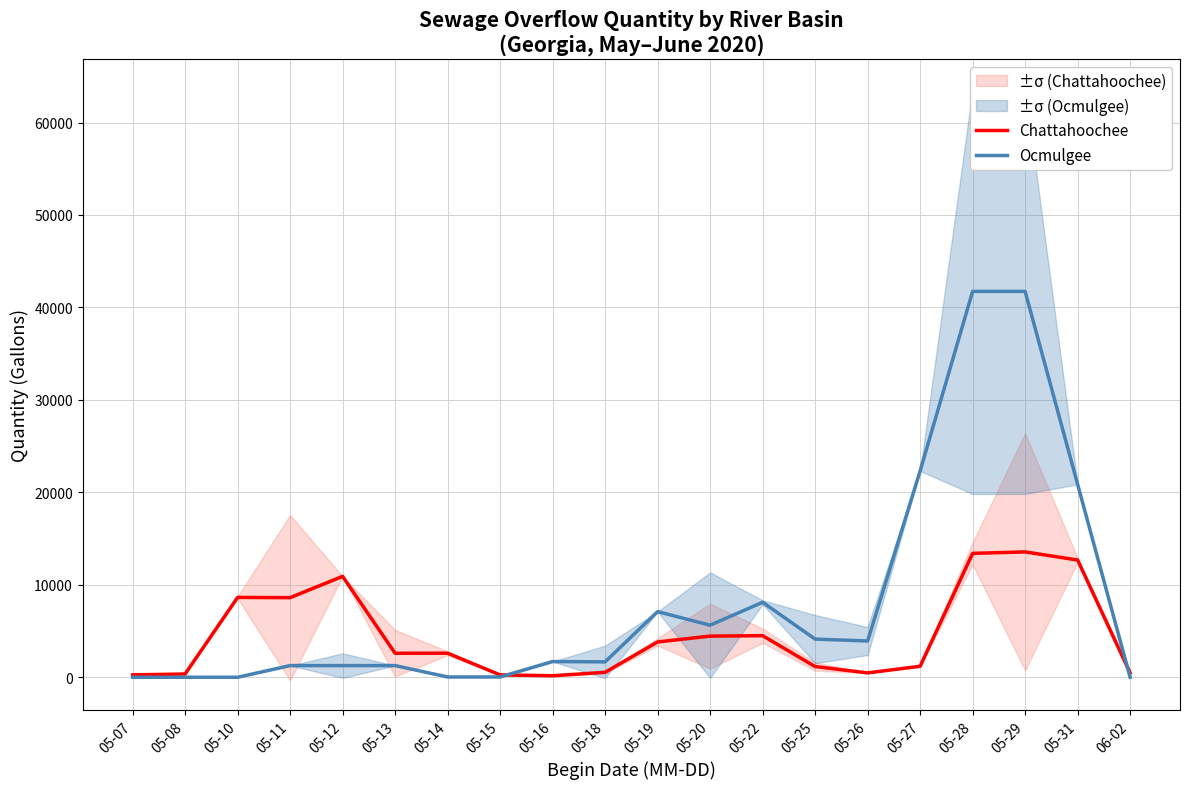

Which series has the largest total across all categories?

Ocmulgee